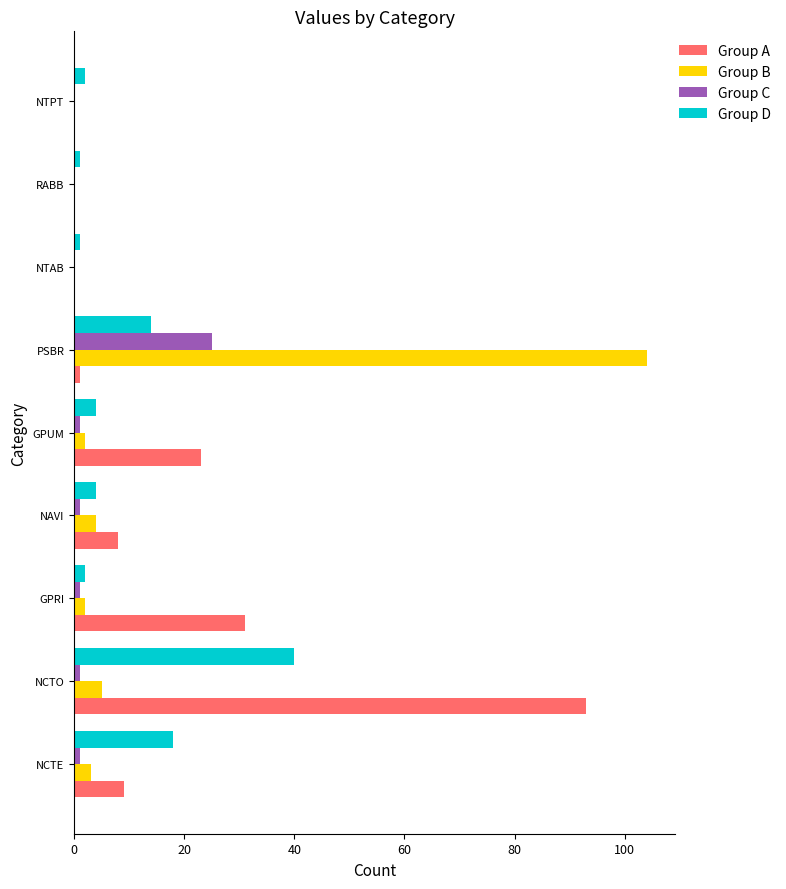

At which label is Group B closest to 53?

NCTO